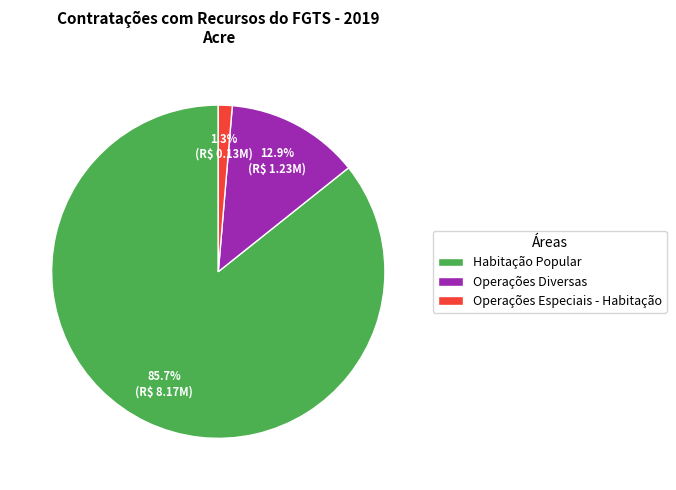

What percentage is the Habitação Popular slice, to the nearest percent?

86%